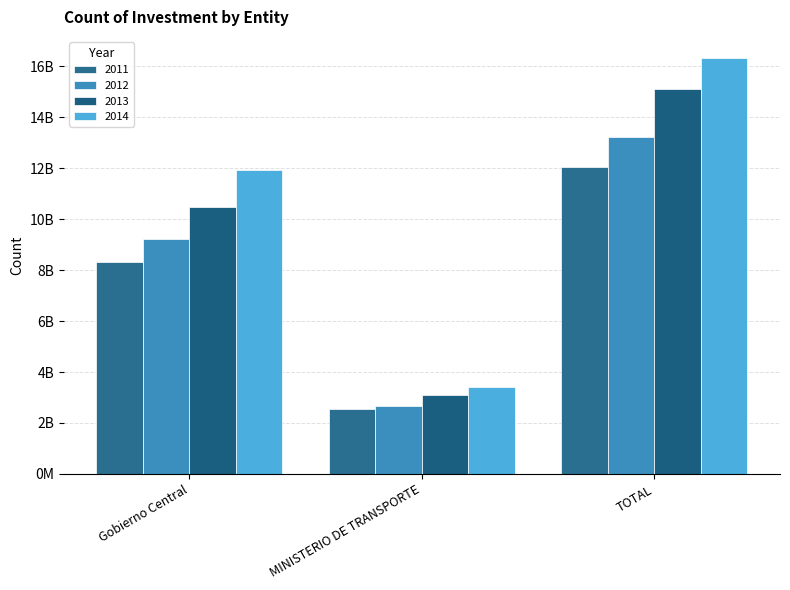

Which has a higher value, Gobierno Central or MINISTERIO DE TRANSPORTE?

Gobierno Central